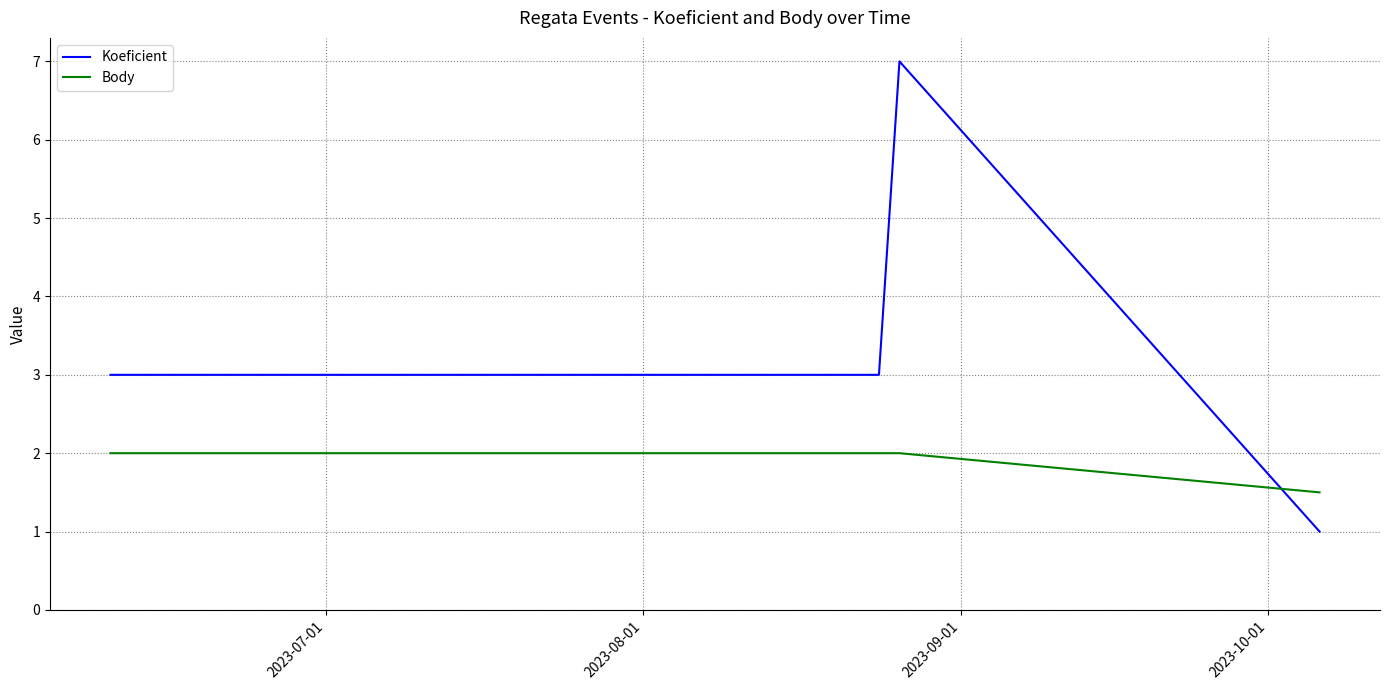

Which series ends up on top after the final intersection of Body and Koeficient?

Body